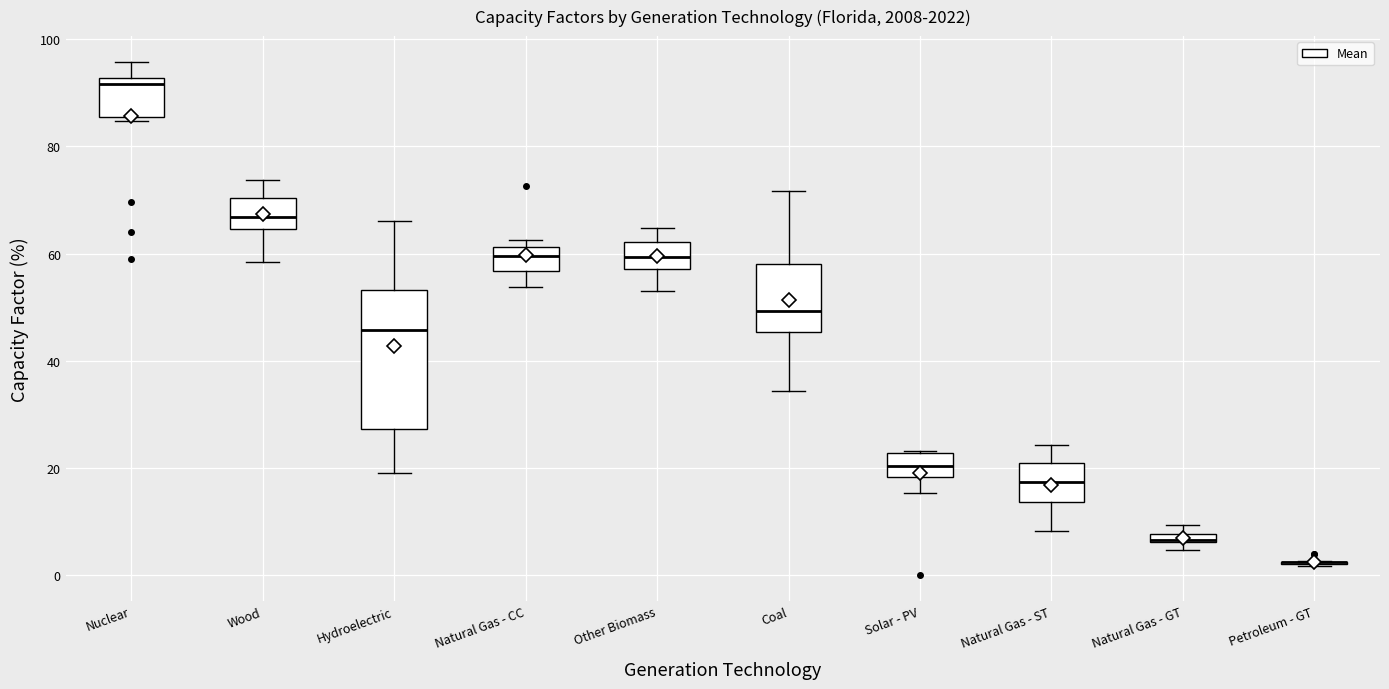

Comparing the boxes themselves (not the whiskers), which one is the tallest?

Hydroelectric